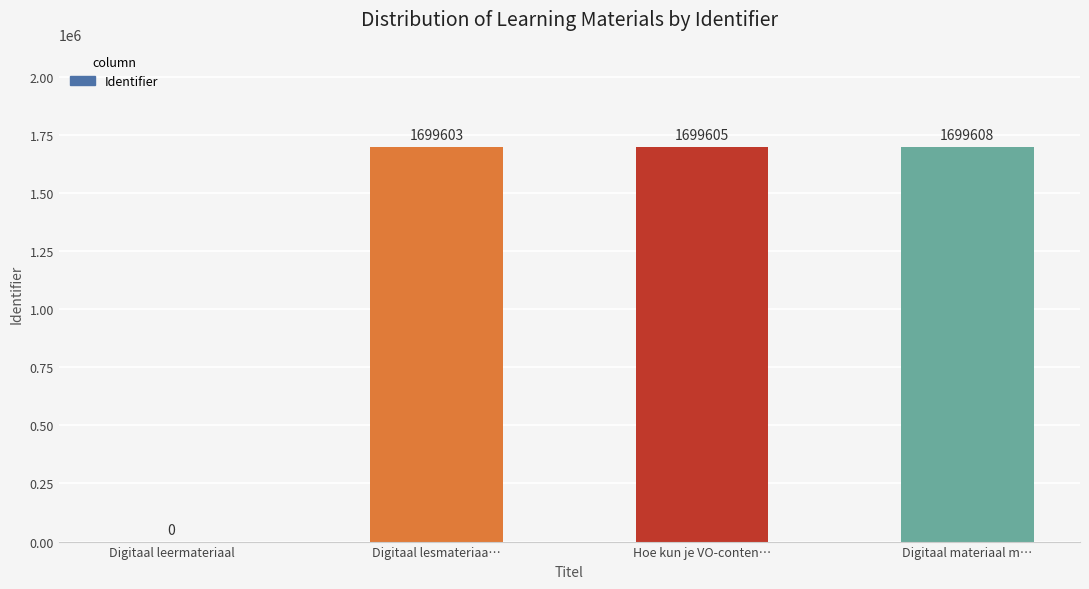

What is the average value?

1274704